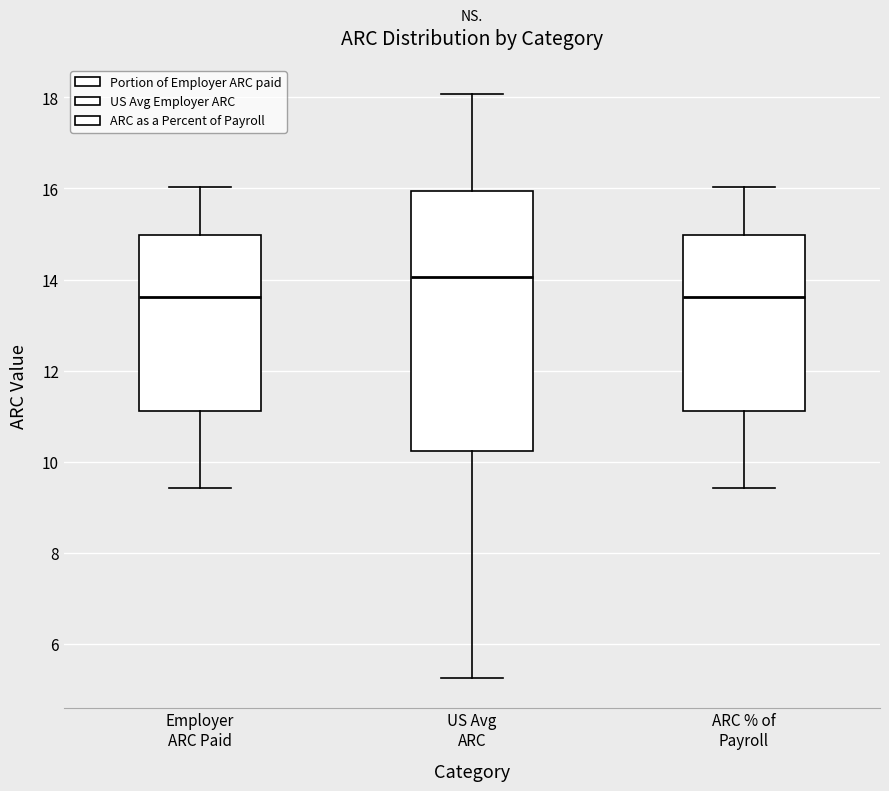

Comparing the boxes themselves (not the whiskers), which one is the tallest?

US Avg ARC